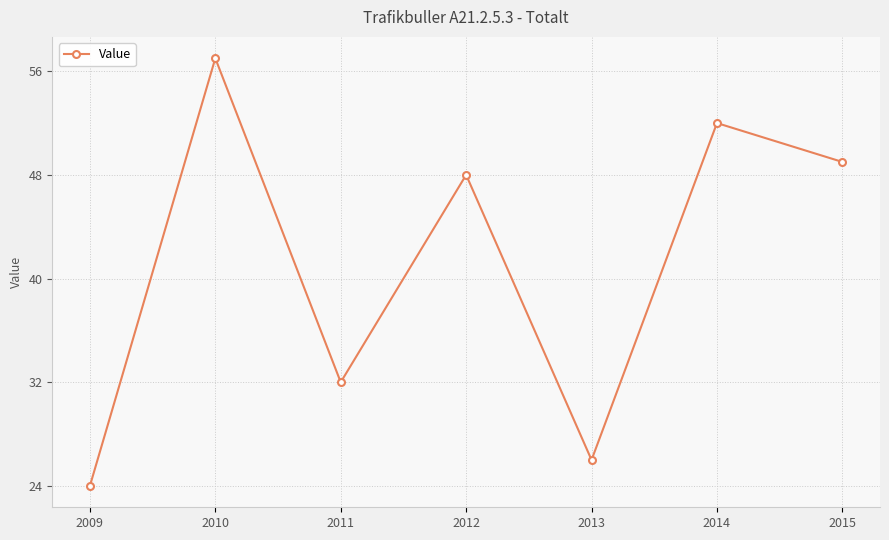

What is the change in value from 2011 to 2015?

+17